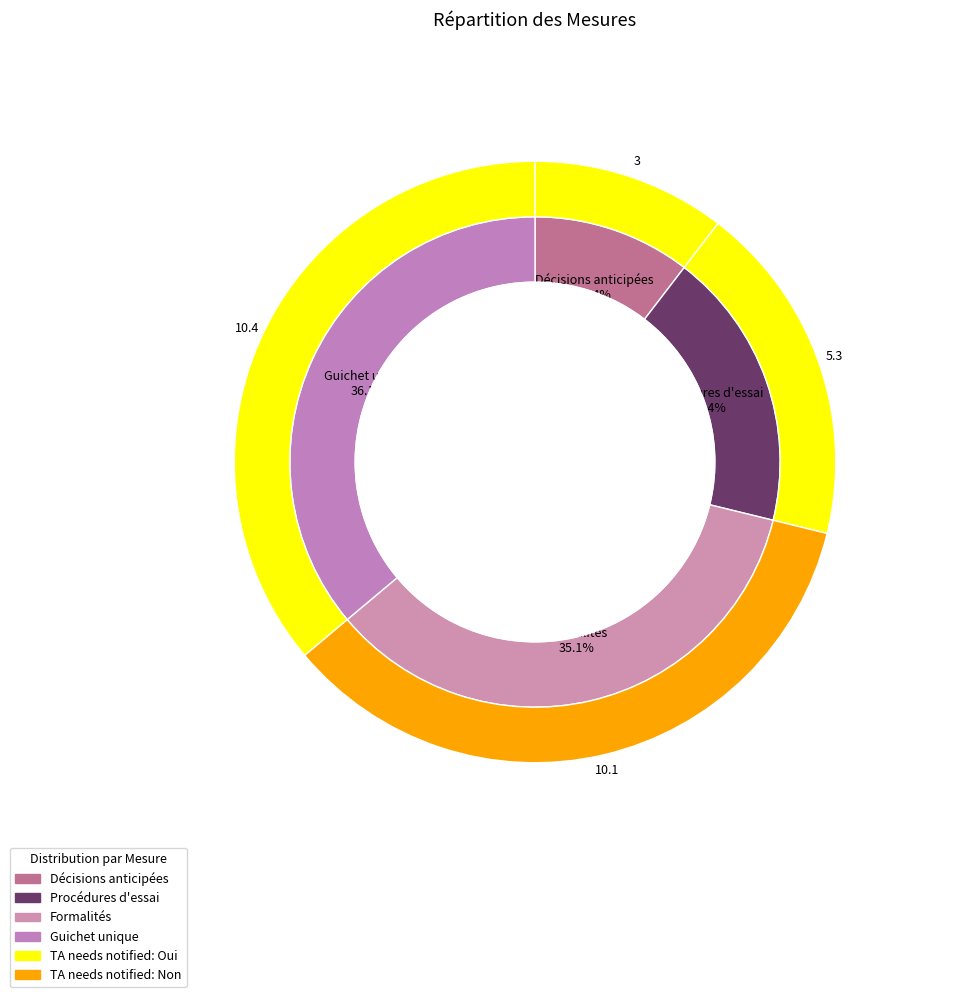

Count the number of slices in the pie.

4